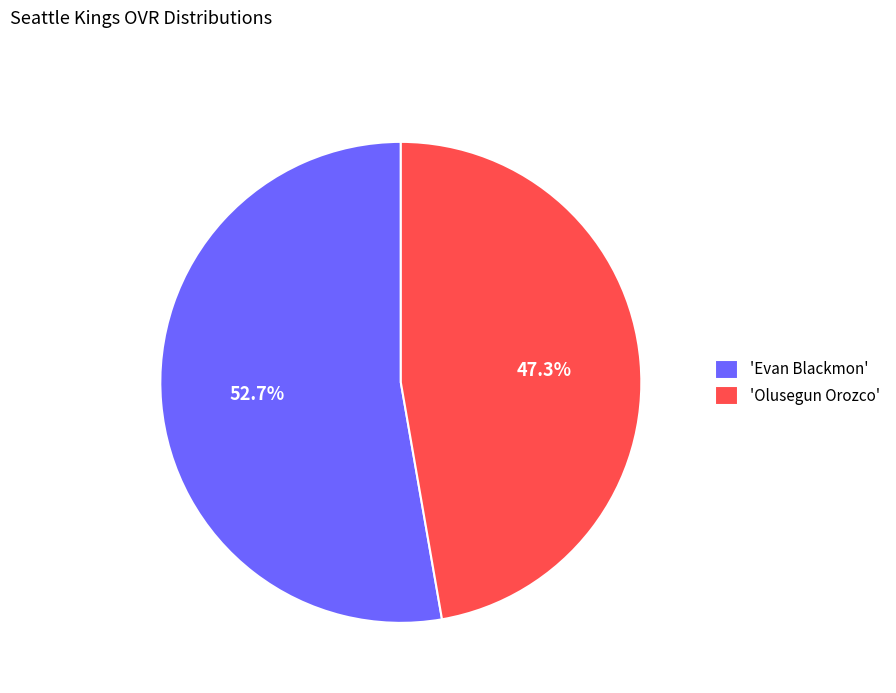

Rank the categories by value from lowest to highest.

'Olusegun Orozco', 'Evan Blackmon'